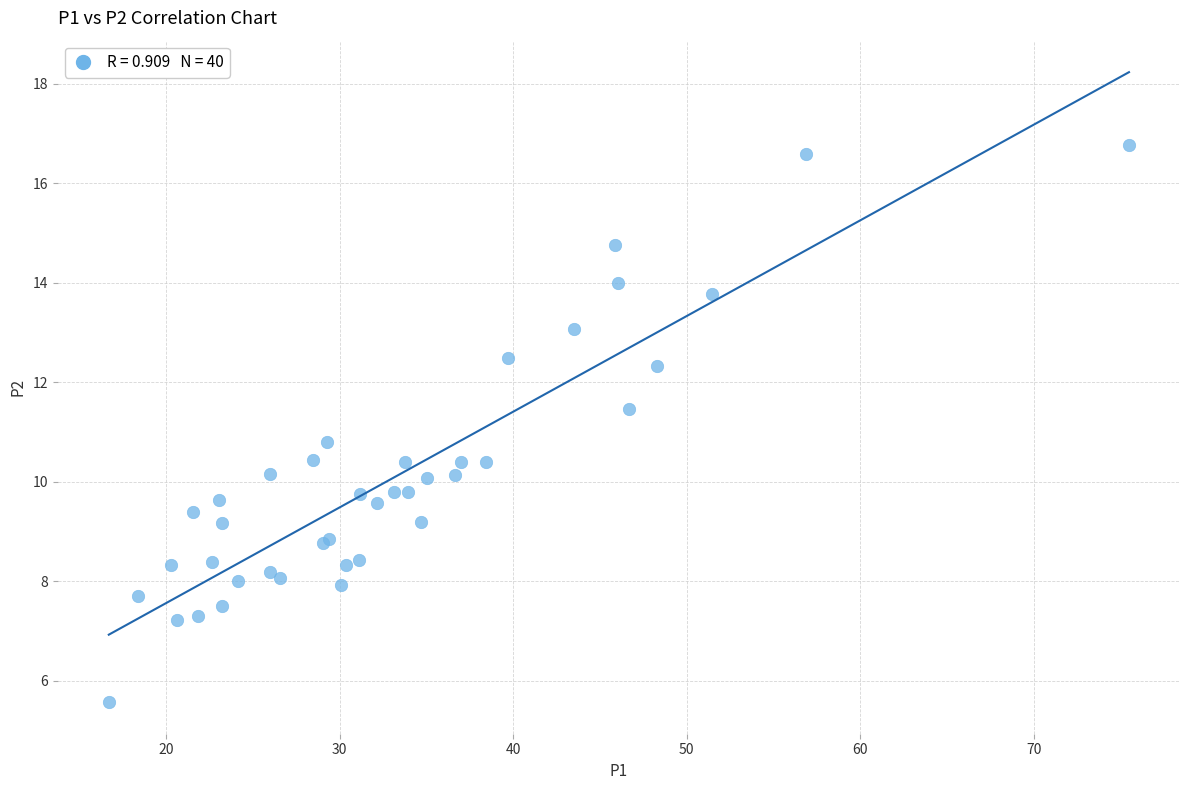

What Y value in the scatter plot is closest to 11?

10.8